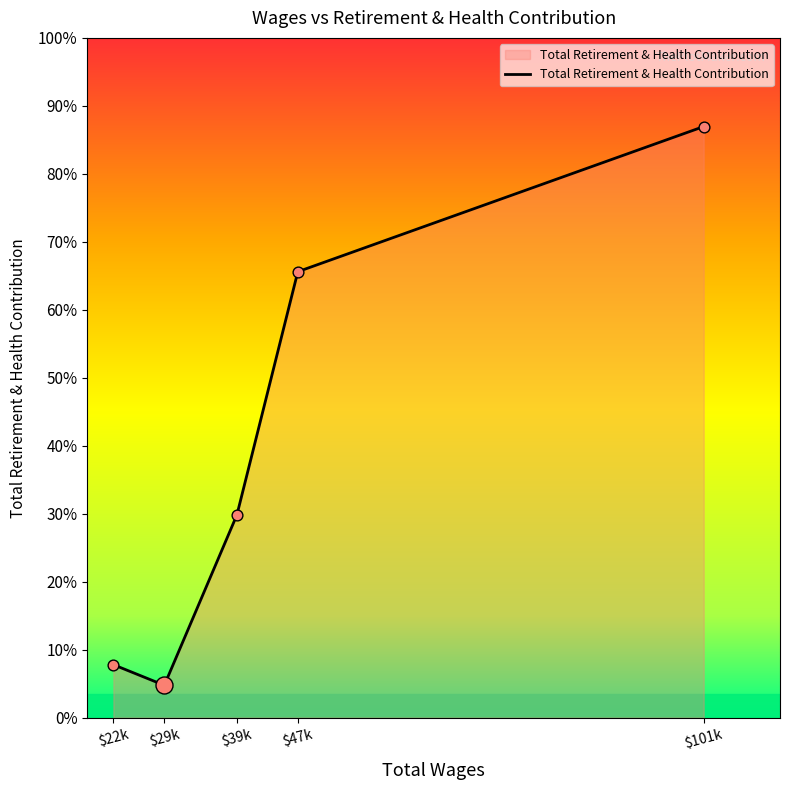

Is this an area chart (filled region under the line)?

Yes